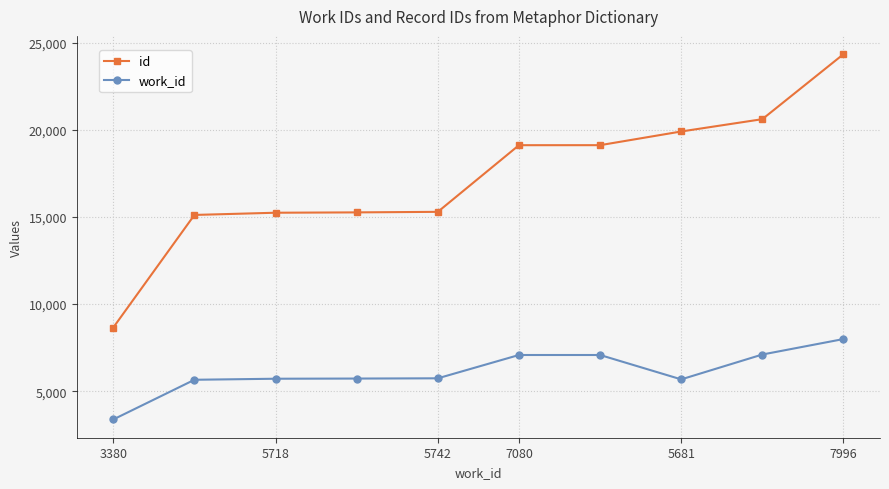

Is this an area chart (filled region under the line)?

No